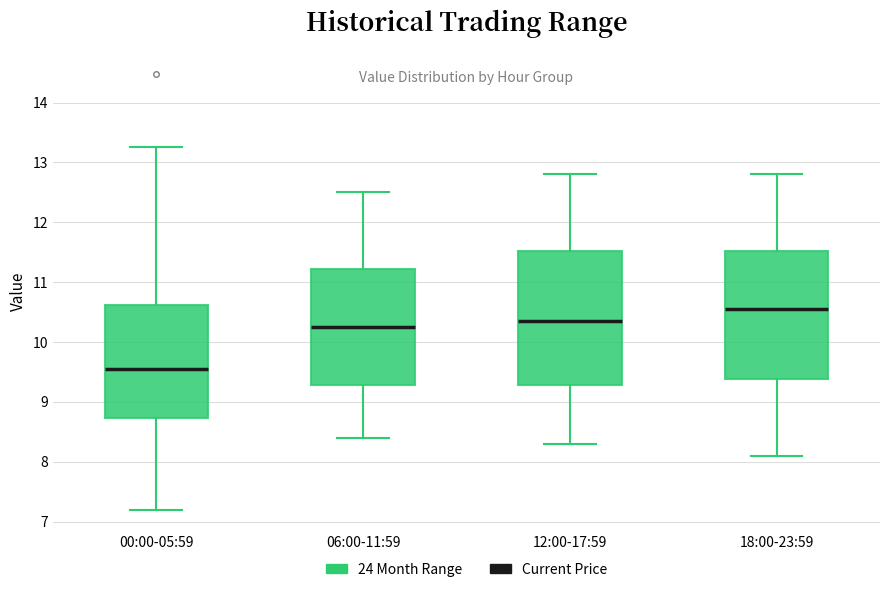

Reading left to right, transcribe this box plot: for each box, give where its median line is, the range the box spans, and where its two whiskers end, as read against the y-axis. The values are not printed on the chart, so give them approximately, as read against the axis.

00:00-05:59: median 9.5, box 8.7 to 10.6, whiskers 7.2 to 13.3
06:00-11:59: median 10.3, box 9.3 to 11.2, whiskers 8.4 to 12.5
12:00-17:59: median 10.4, box 9.3 to 11.5, whiskers 8.3 to 12.8
18:00-23:59: median 10.6, box 9.4 to 11.5, whiskers 8.1 to 12.8